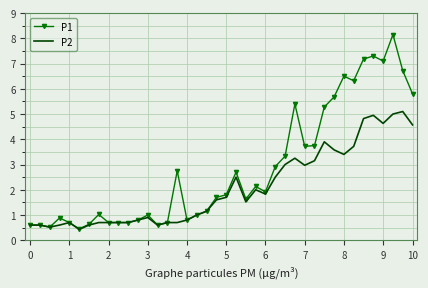

Which series has the largest range (max minus min)?

P1